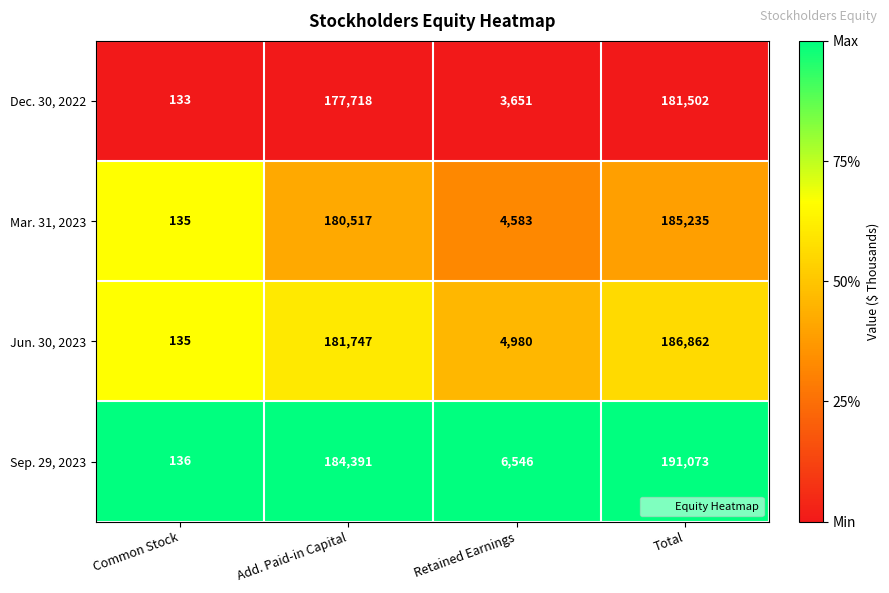

Which series has the largest total across all categories?

Sep. 29, 2023